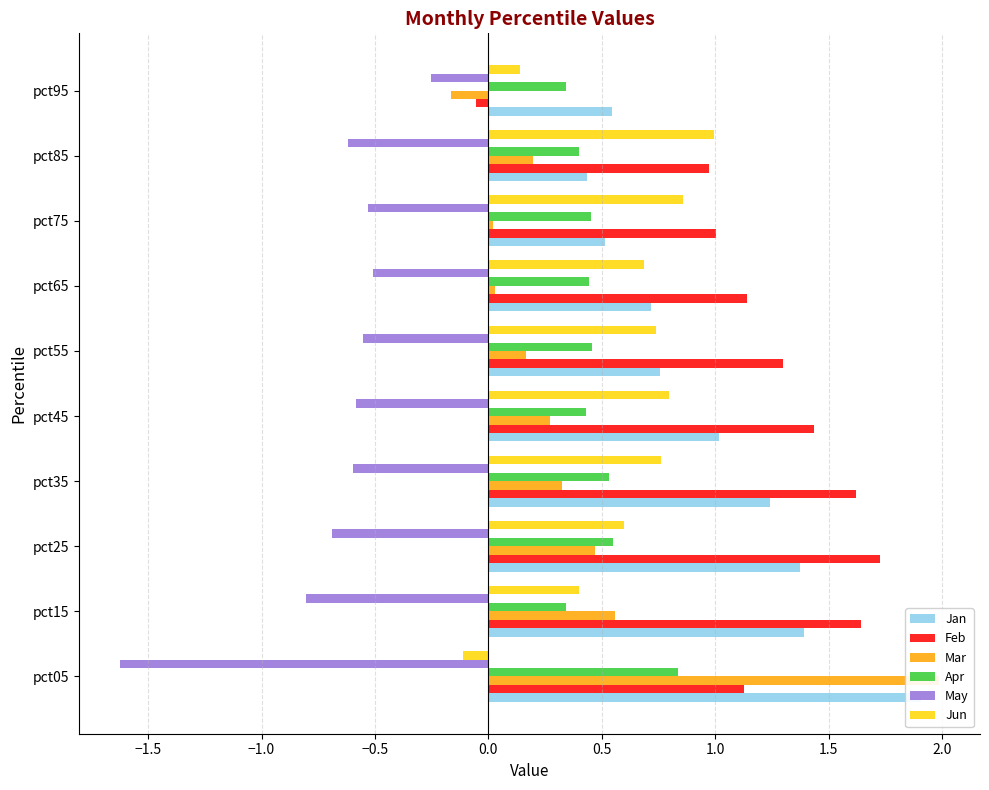

What are all the series names shown in the legend?

Jan, Feb, Mar, Apr, May, Jun